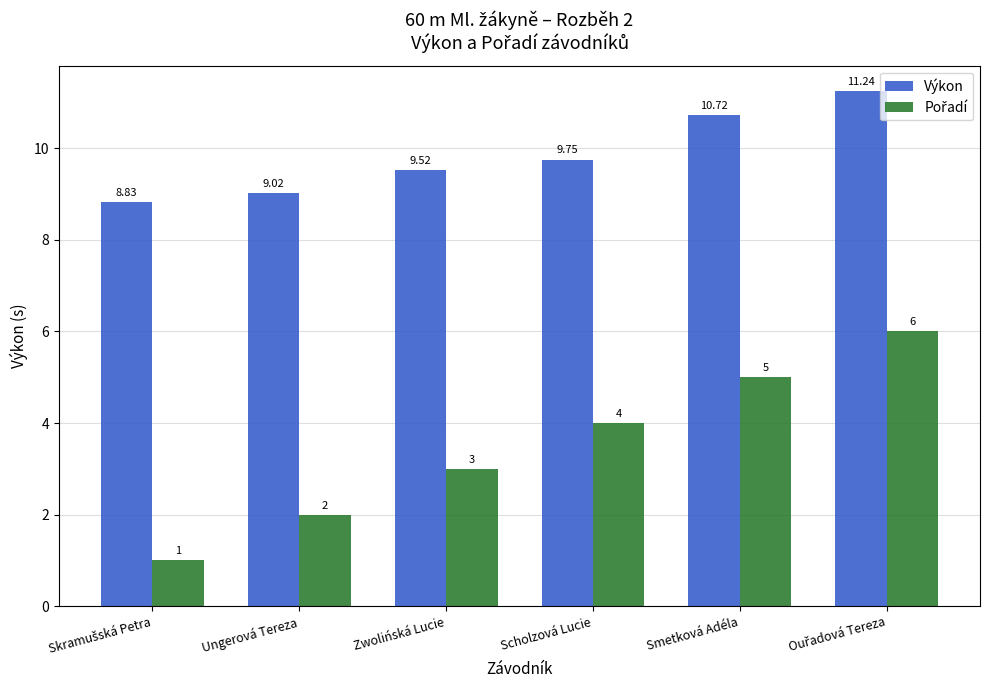

Where is Výkon nearest to the value 10?

Scholzová Lucie